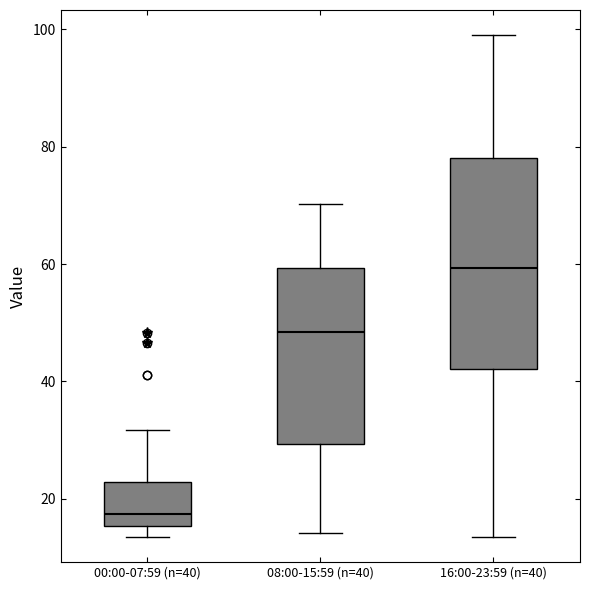

Which box's median line is the lowest?

00:00-07:59 (n=40)